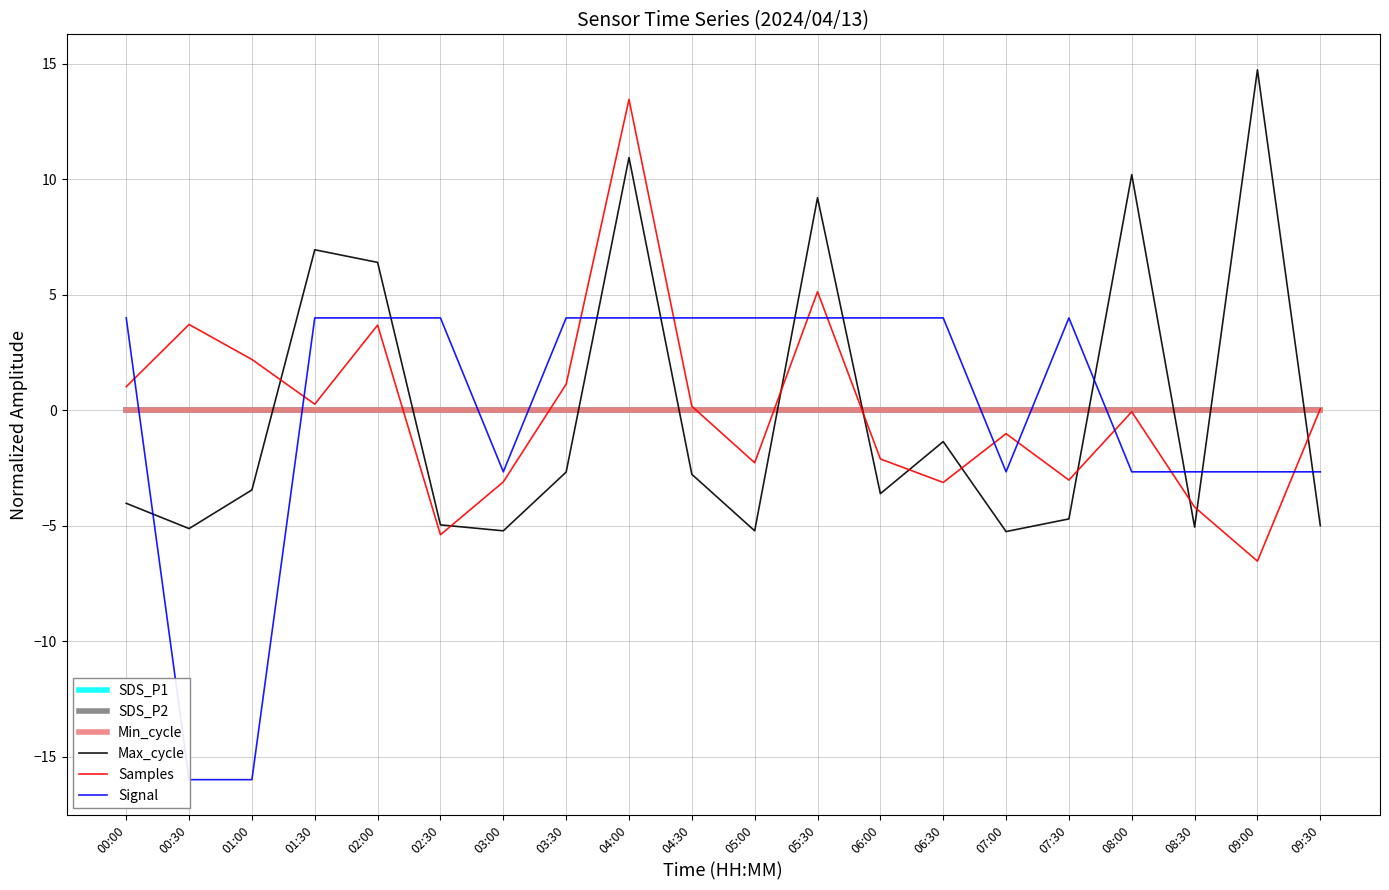

Reading left to right, what are all the values shown in this chart?

SDS_P1: 00:00=-0.0	00:30=-0.0	01:00=-0.0	01:30=-0.0	02:00=-0.0	02:30=-0.0	03:00=-0.0	03:30=-0.0	04:00=-0.0	04:30=-0.0	05:00=-0.0	05:30=-0.0	06:00=-0.0	06:30=-0.0	07:00=-0.0	07:30=-0.0	08:00=-0.0	08:30=-0.0	09:00=-0.0	09:30=-0.0
SDS_P2: 00:00=-0.0	00:30=-0.0	01:00=-0.0	01:30=-0.0	02:00=-0.0	02:30=-0.0	03:00=-0.0	03:30=-0.0	04:00=-0.0	04:30=-0.0	05:00=-0.0	05:30=-0.0	06:00=-0.0	06:30=-0.0	07:00=-0.0	07:30=-0.0	08:00=-0.0	08:30=-0.0	09:00=-0.0	09:30=-0.0
Min_cycle: 00:00=0.0	00:30=0.0	01:00=0.0	01:30=0.0	02:00=0.0	02:30=0.0	03:00=0.0	03:30=0.0	04:00=0.0	04:30=0.0	05:00=0.0	05:30=0.0	06:00=0.0	06:30=0.0	07:00=0.0	07:30=0.0	08:00=0.0	08:30=0.0	09:00=0.0	09:30=0.0
Max_cycle: 00:00=-4.0	00:30=-5.1	01:00=-3.5	01:30=7.0	02:00=6.4	02:30=-5.0	03:00=-5.2	03:30=-2.7	04:00=10.9	04:30=-2.8	05:00=-5.2	05:30=9.2	06:00=-3.6	06:30=-1.4	07:00=-5.3	07:30=-4.7	08:00=10.2	08:30=-5.1	09:00=14.7	09:30=-5.0
Samples: 00:00=1.0	00:30=3.7	01:00=2.2	01:30=0.3	02:00=3.7	02:30=-5.4	03:00=-3.1	03:30=1.1	04:00=13.5	04:30=0.2	05:00=-2.3	05:30=5.1	06:00=-2.1	06:30=-3.1	07:00=-1.0	07:30=-3.0	08:00=-0.1	08:30=-4.2	09:00=-6.5	09:30=0.1
Signal: 00:00=4.0	00:30=-16.0	01:00=-16.0	01:30=4.0	02:00=4.0	02:30=4.0	03:00=-2.7	03:30=4.0	04:00=4.0	04:30=4.0	05:00=4.0	05:30=4.0	06:00=4.0	06:30=4.0	07:00=-2.7	07:30=4.0	08:00=-2.7	08:30=-2.7	09:00=-2.7	09:30=-2.7